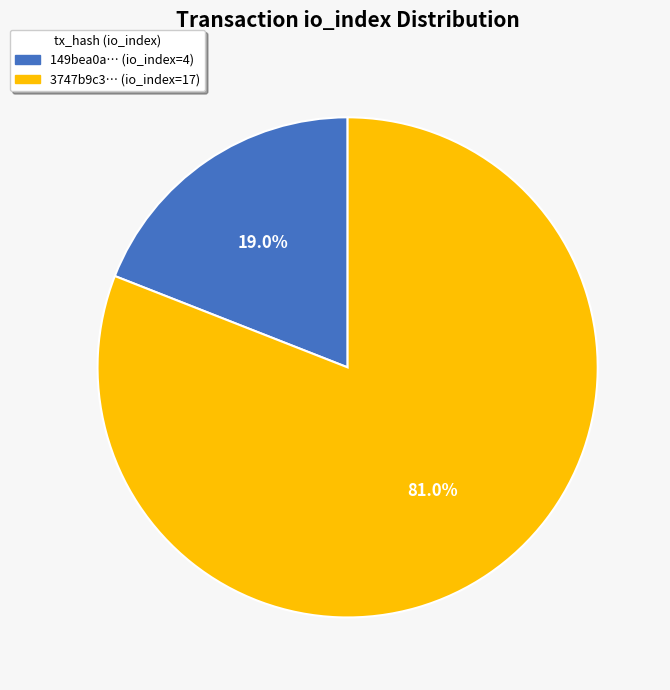

Does any single category account for the majority?

Yes